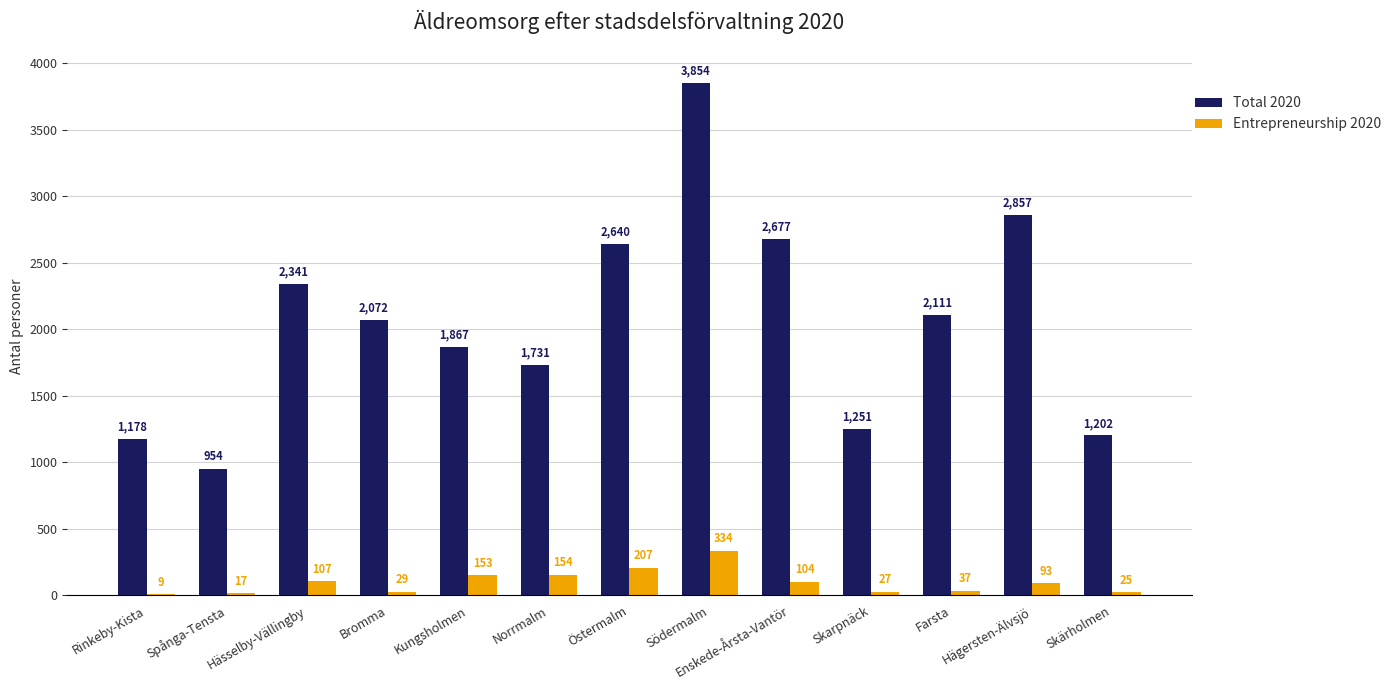

At which category is the sum across all series the highest?

Södermalm